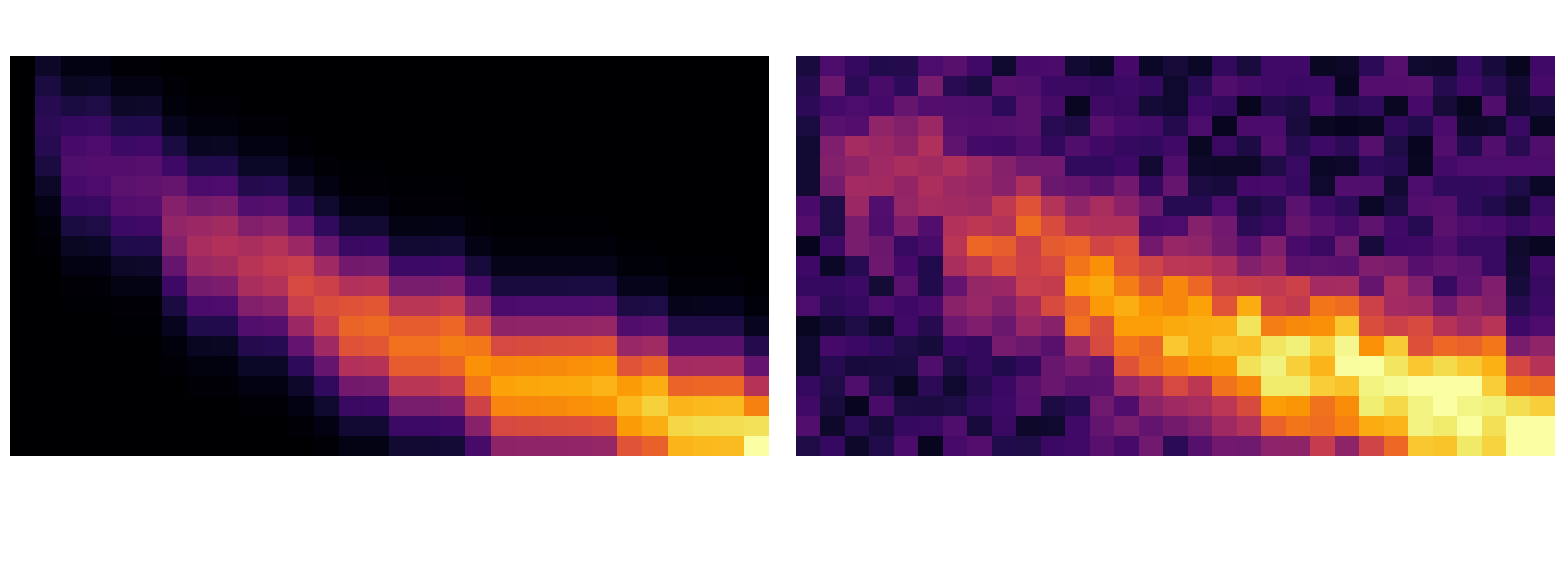

Between Bland County and James City County, which is larger?

James City County